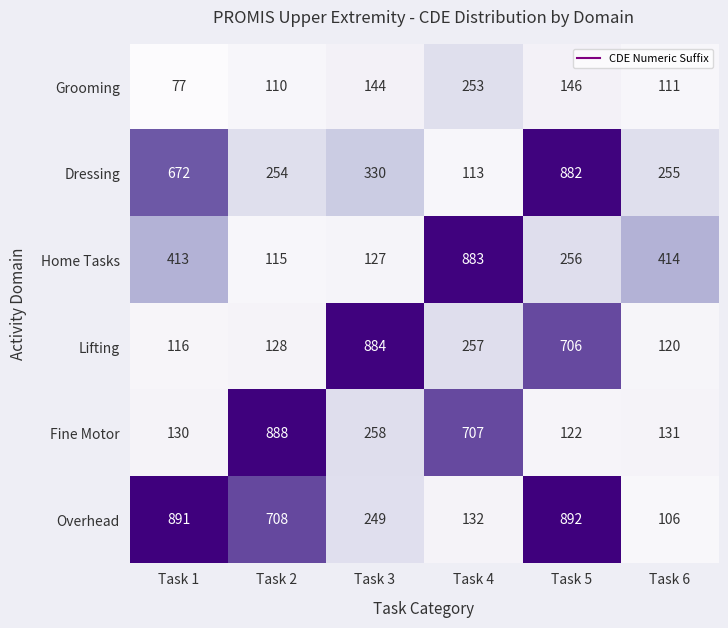

Rank the series at Task 6 from lowest to highest value.

Overhead, Grooming, Lifting, Fine Motor, Dressing, Home Tasks